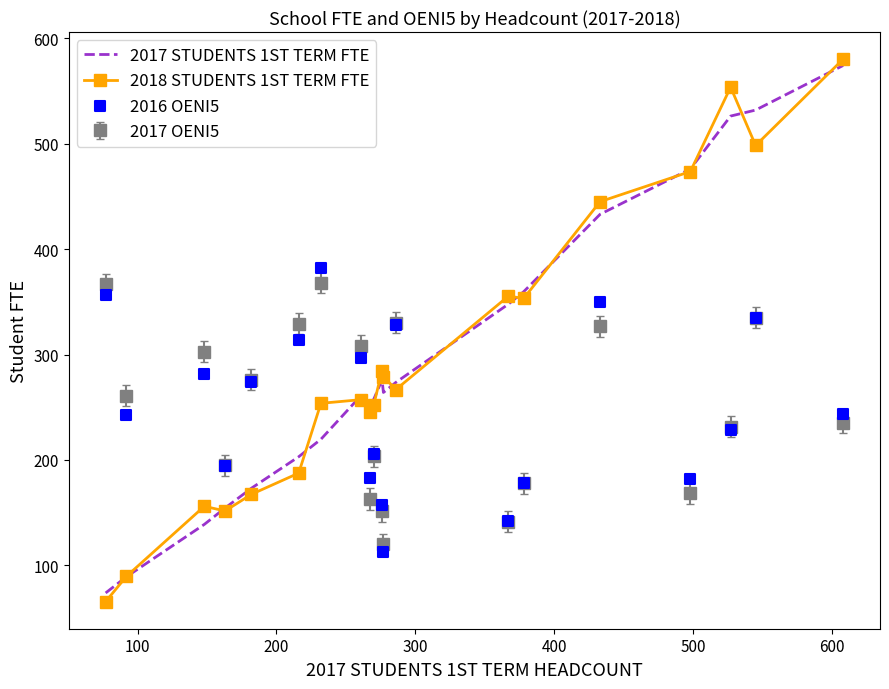

Which series has the widest spread of Y values?

2018 STUDENTS 1ST TERM FTE